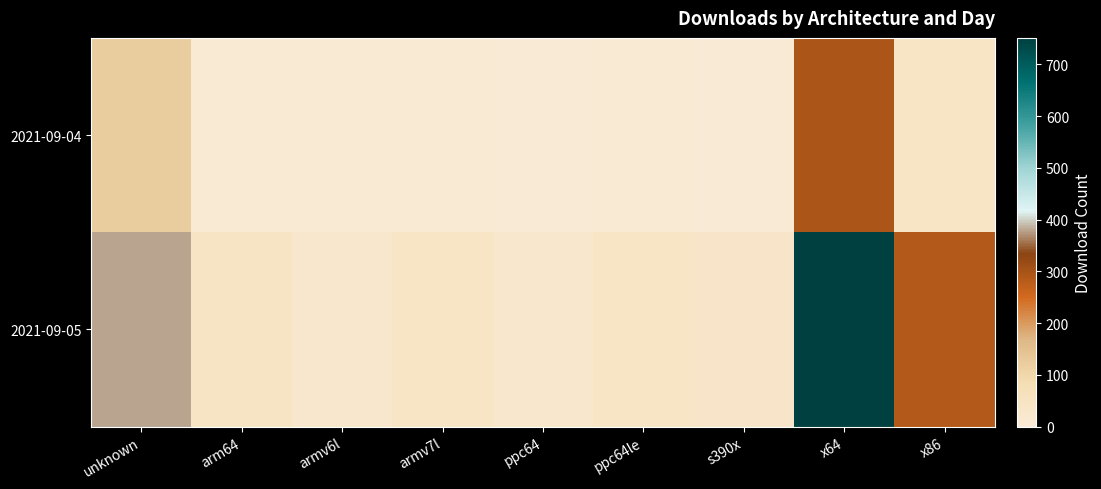

Reading right to left, extract all data points from this chart.

2021-09-04: x86=40	x64=294	s390x=3	ppc64le=7	ppc64=3	armv7l=8	armv6l=6	arm64=6	unknown=121
2021-09-05: x86=285	x64=751	s390x=34	ppc64le=39	ppc64=24	armv7l=40	armv6l=26	arm64=43	unknown=381